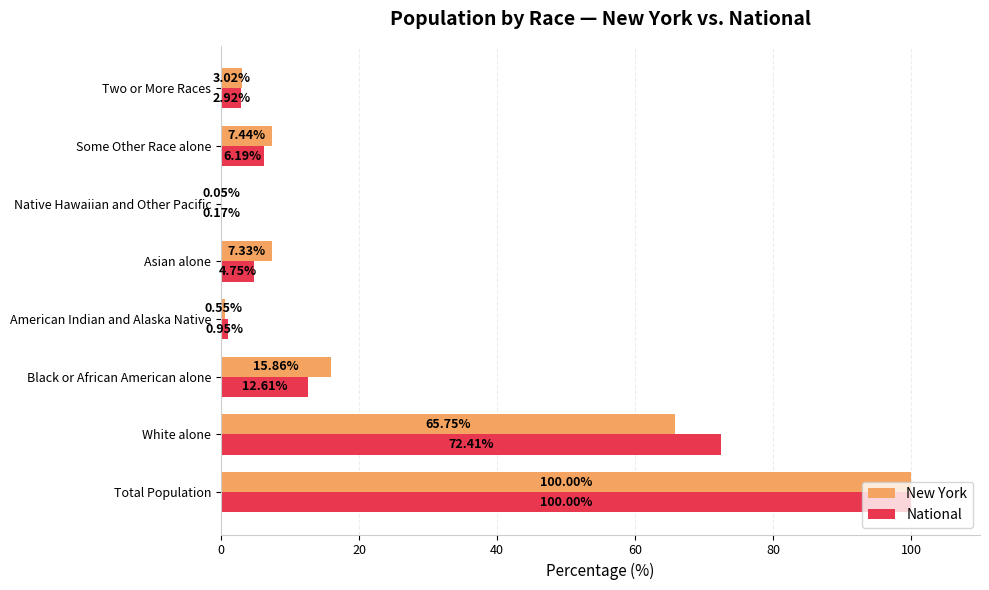

What is the sum of the National values at Asian alone and White alone?

77.2